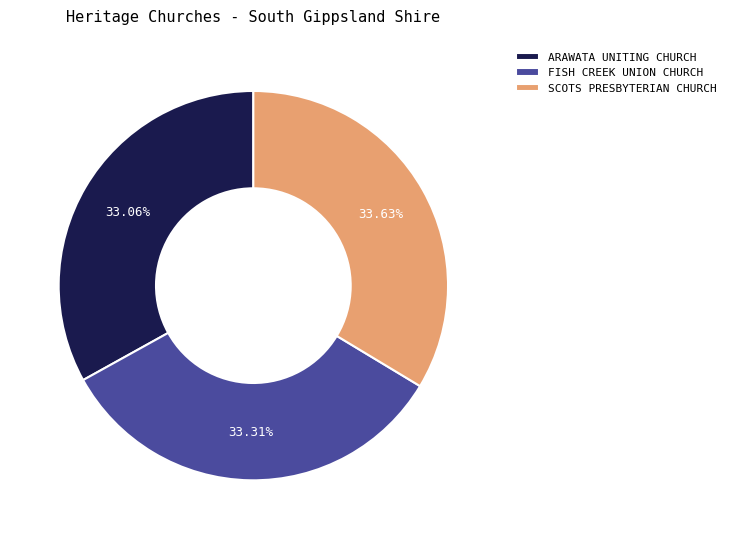

How many slices are in this pie chart?

3